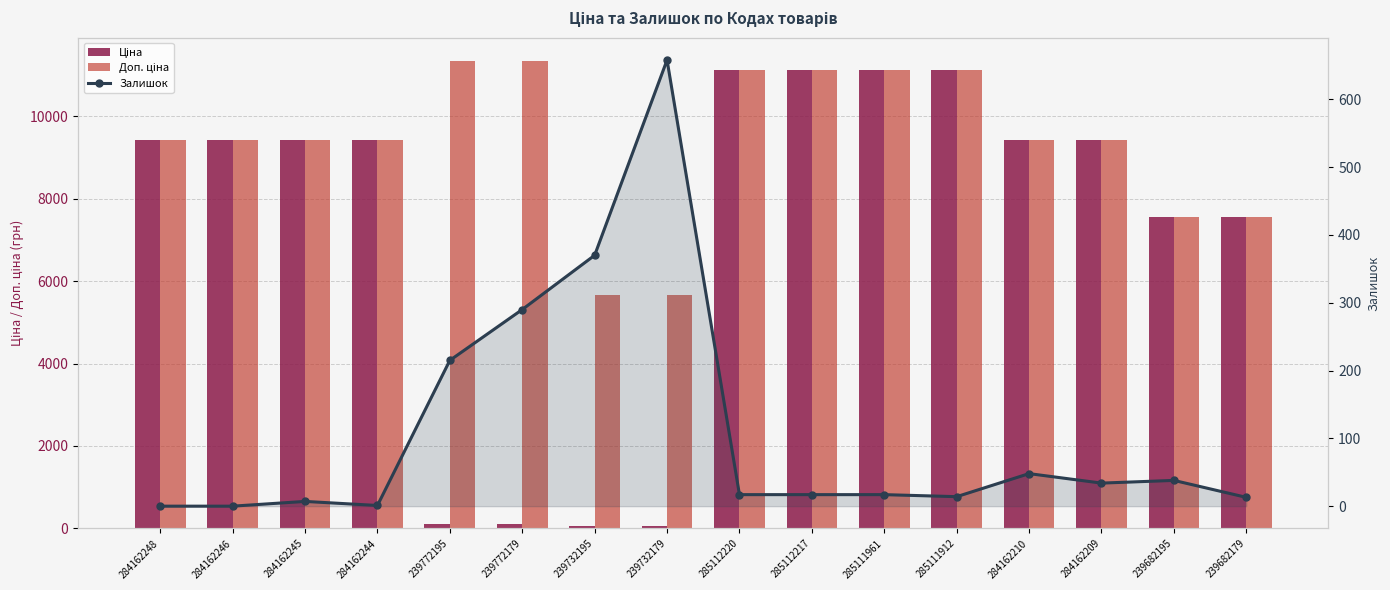

Which series has the widest spread of values?

Ціна